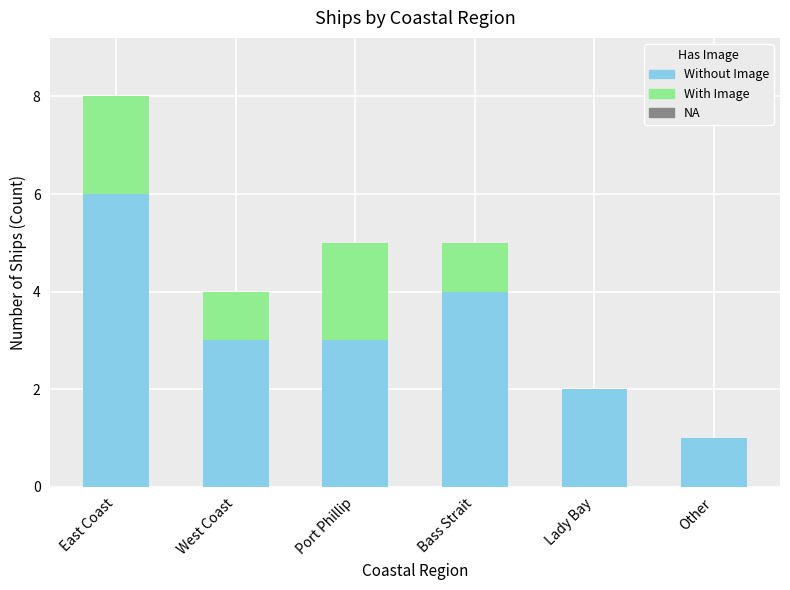

At which category is the sum across all series the highest?

East Coast